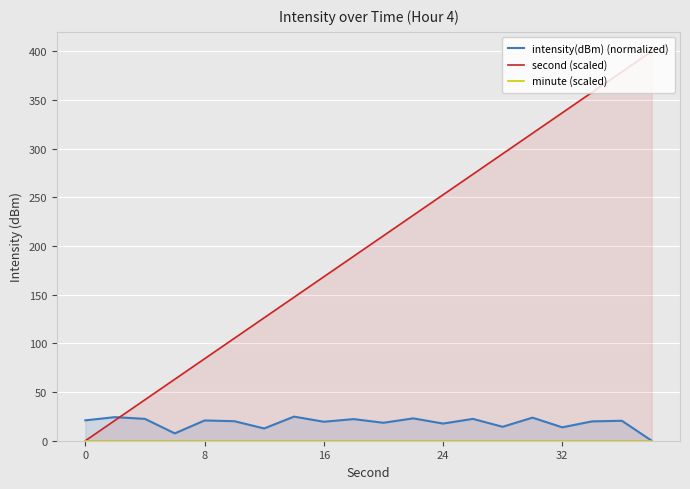

The second (scaled) series shows 168.4 at 16. True or false?

True